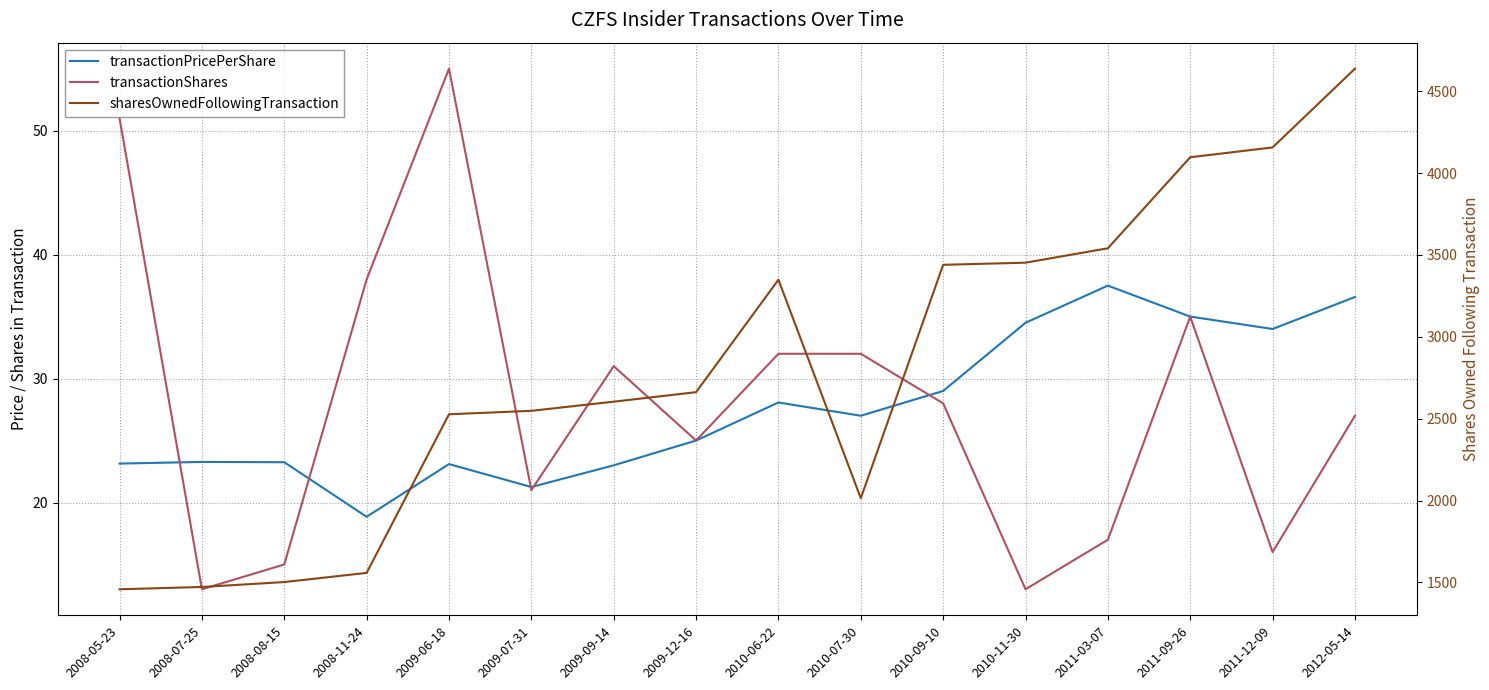

Between 2008-05-23 and 2010-07-30, which series saw the biggest shift?

sharesOwnedFollowingTransaction